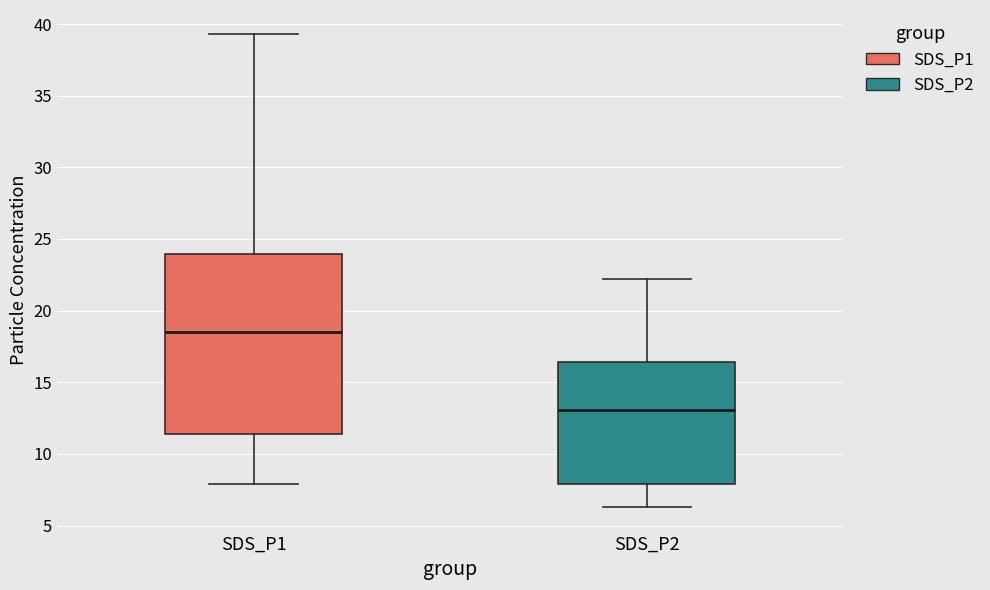

Reading left to right, read every box against the y-axis: the position of its median line, the range the box covers, and the ends of its whiskers. The values are not printed on the chart, so give them approximately, as read against the axis.

SDS_P1: median 18.5, box 11.5 to 24.0, whiskers 8.0 to 39.5
SDS_P2: median 13.0, box 8.0 to 16.5, whiskers 6.5 to 22.0